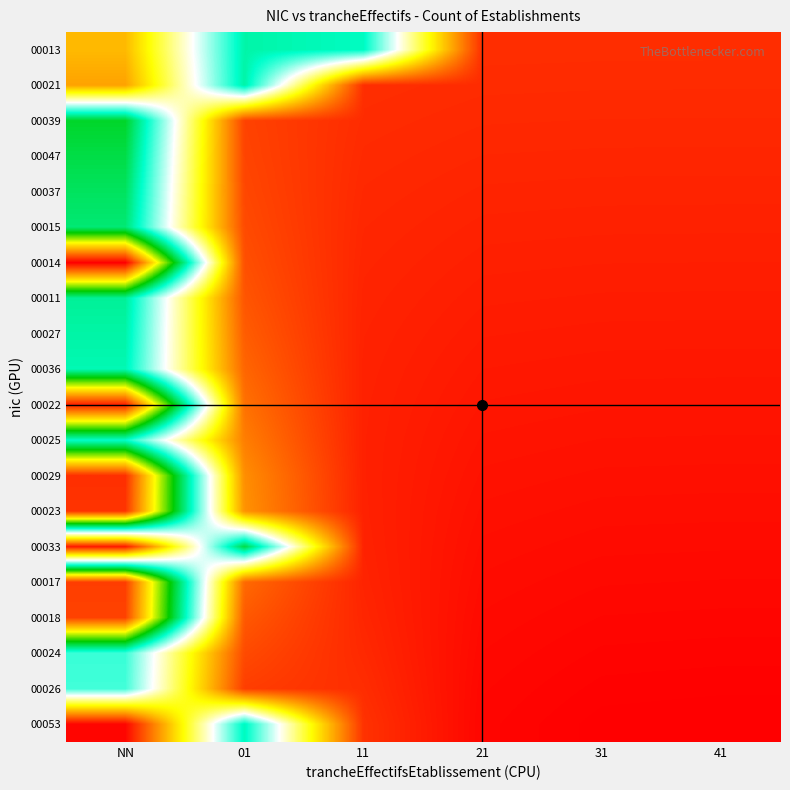

Reading left to right, what are all the values shown in this chart?

00013: NN=0.4	01=1.1	11=1.1	21=0.1	31=0.1	41=0.1
00021: NN=0.4	01=1.1	11=0.1	21=0.1	31=0.1	41=0.1
00039: NN=1.3	01=0.1	11=0.1	21=0.1	31=0.1	41=0.1
00047: NN=1.3	01=0.1	11=0.1	21=0.1	31=0.1	41=0.1
00037: NN=1.2	01=0.2	11=0.1	21=0.1	31=0.1	41=0.1
00015: NN=1.2	01=0.2	11=0.1	21=0.1	31=0.1	41=0.1
00014: NN=2.2	01=0.2	11=0.1	21=0.1	31=0.1	41=0.1
00011: NN=1.2	01=0.2	11=0.1	21=0.1	31=0.1	41=0.1
00027: NN=1.1	01=0.2	11=0.1	21=0.1	31=0.1	41=0.1
00036: NN=1.1	01=0.2	11=0.1	21=0.1	31=0.1	41=0.1
00022: NN=2.1	01=0.2	11=0.1	21=0.1	31=0.0	41=0.0
00025: NN=1.1	01=0.3	11=0.1	21=0.0	31=0.0	41=0.0
00029: NN=2.1	01=0.3	11=0.1	21=0.0	31=0.0	41=0.0
00023: NN=2.1	01=0.3	11=0.1	21=0.0	31=0.0	41=0.0
00033: NN=0.1	01=1.3	11=0.1	21=0.0	31=0.0	41=0.0
00017: NN=2.0	01=0.2	11=0.1	21=0.0	31=0.0	41=0.0
00018: NN=2.0	01=0.2	11=0.1	21=0.0	31=0.0	41=0.0
00024: NN=1.0	01=0.2	11=0.1	21=0.0	31=0.0	41=0.0
00026: NN=1.0	01=0.1	11=0.1	21=0.0	31=0.0	41=0.0
00053: NN=0.0	01=1.1	11=0.1	21=0.0	31=0.0	41=0.0